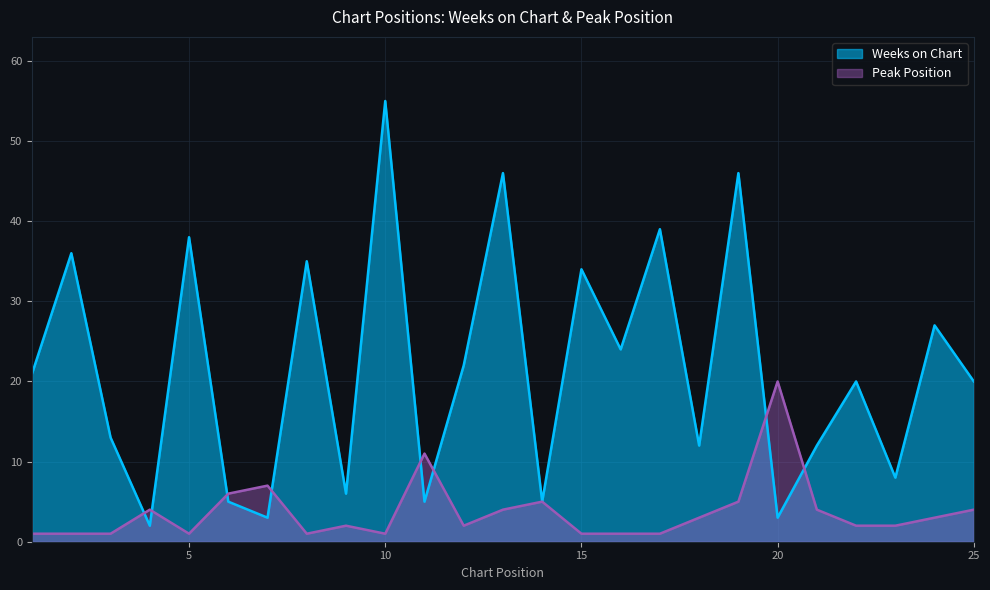

How many intersections are there between Weeks on Chart and Peak Position?

8